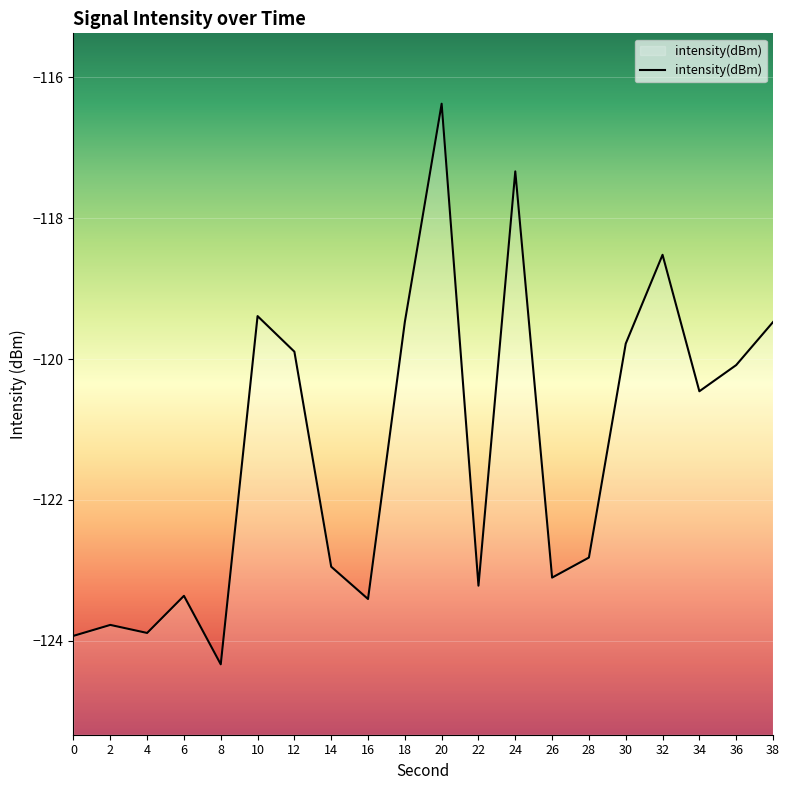

Reading left to right, transcribe all the data shown in this chart.

0=-123.9	2=-123.8	4=-123.9	6=-123.4	8=-124.3	10=-119.4	12=-119.9	14=-123.0	16=-123.4	18=-119.5	20=-116.4	22=-123.2	24=-117.3	26=-123.1	28=-122.8	30=-119.8	32=-118.5	34=-120.5	36=-120.1	38=-119.5